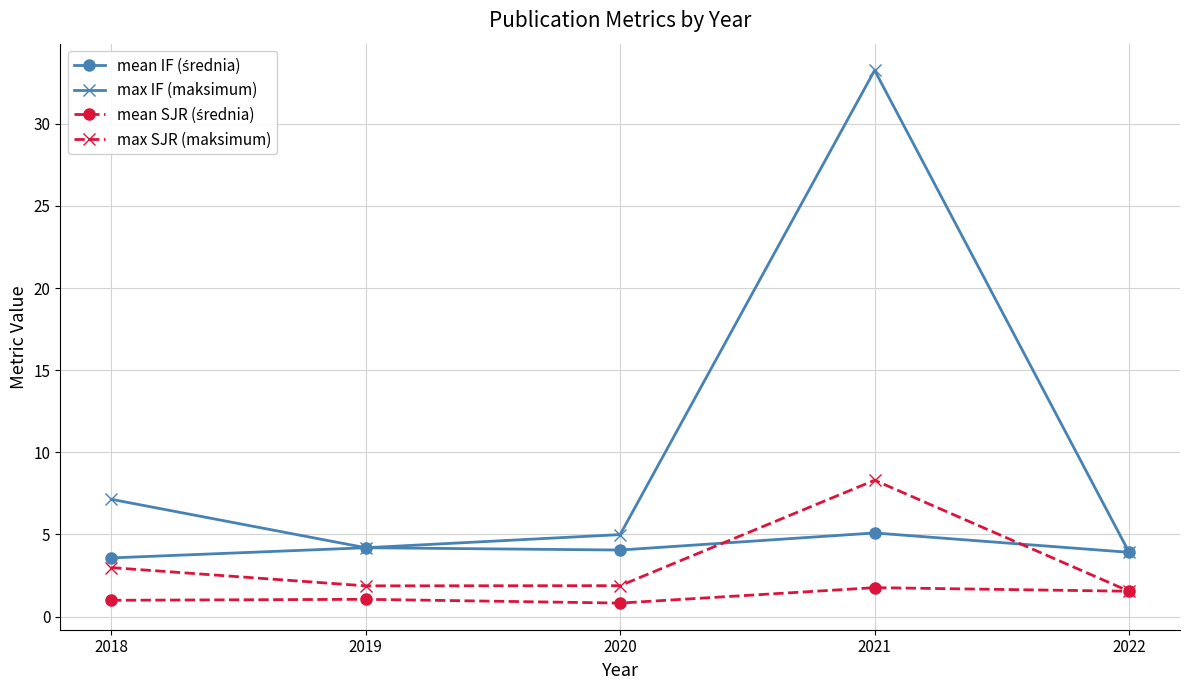

Count the number of categories in the chart.

5